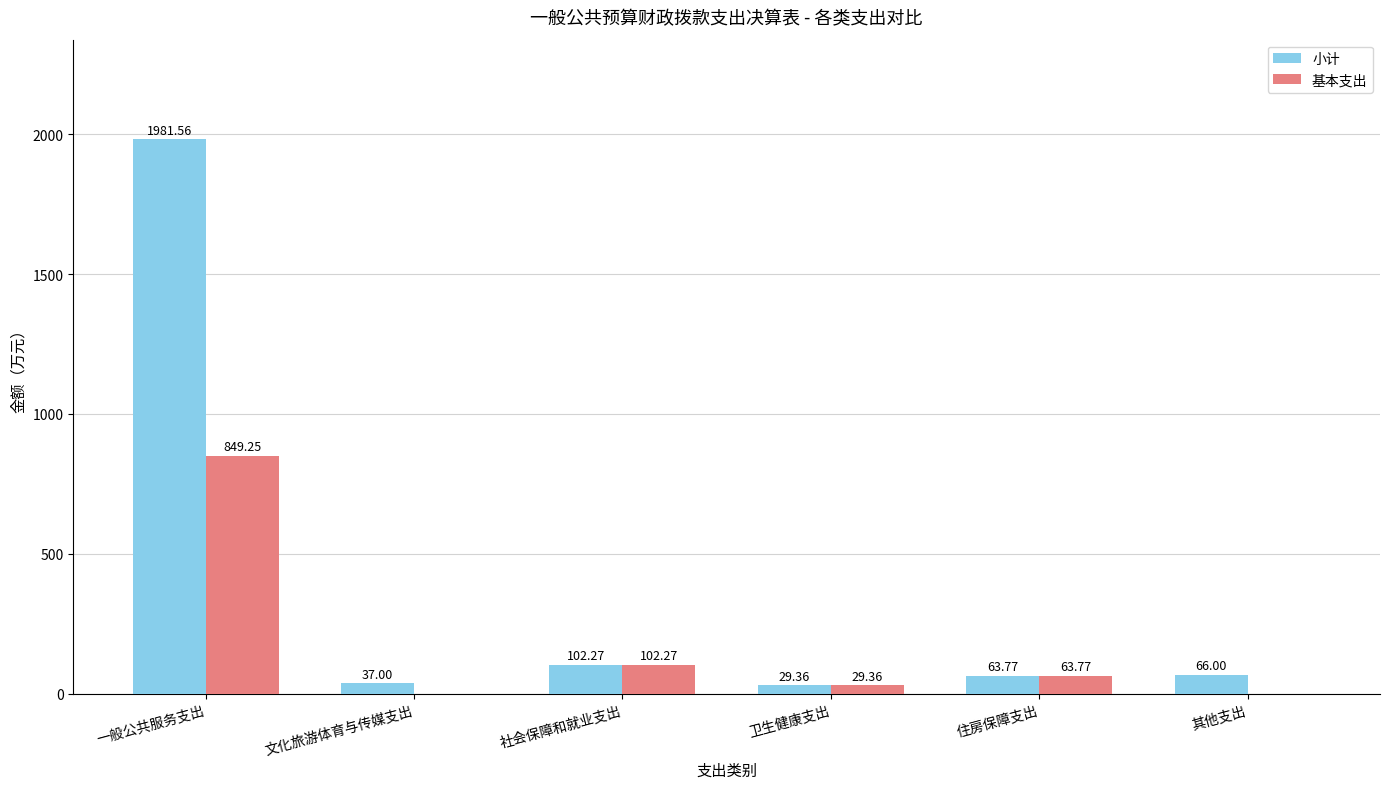

How many groups of bars are there?

6